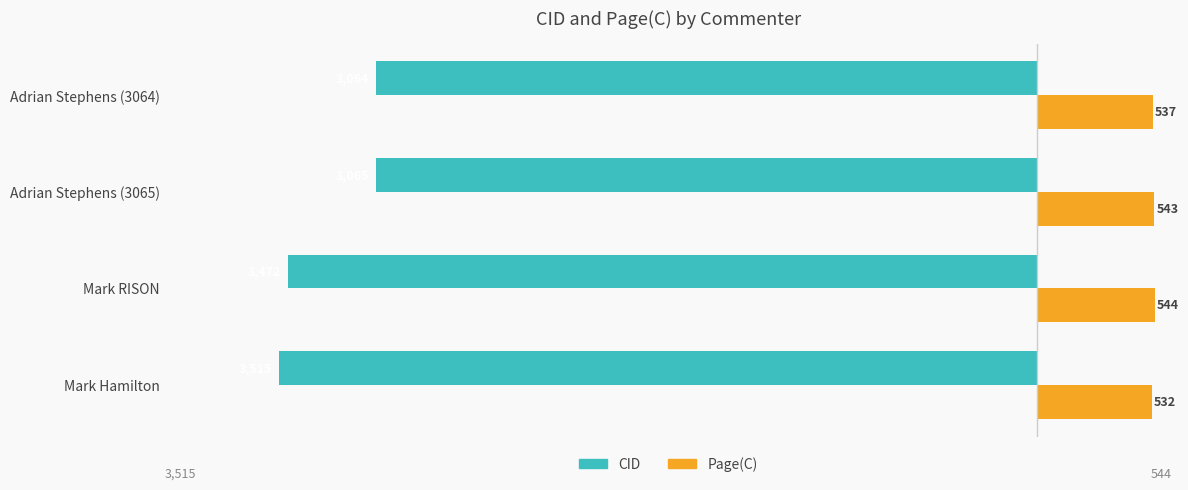

Count the number of data series in this chart.

2